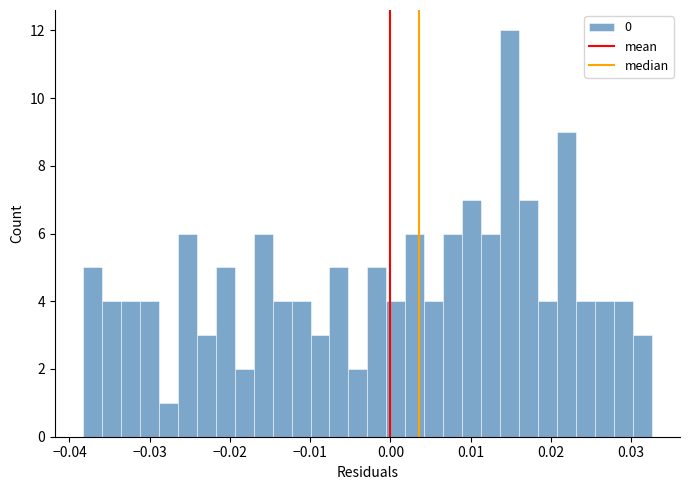

Around what value on the x-axis is the tallest bar? Give the approximate position of its centre, as read against the axis.

0.015